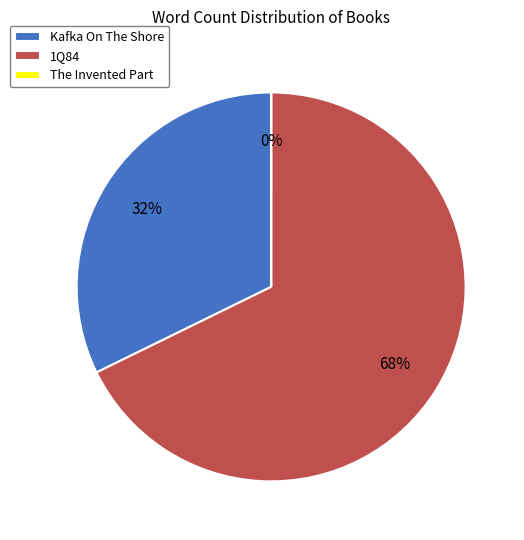

Combined, do Kafka On The Shore and 1Q84 account for over 50%?

Yes